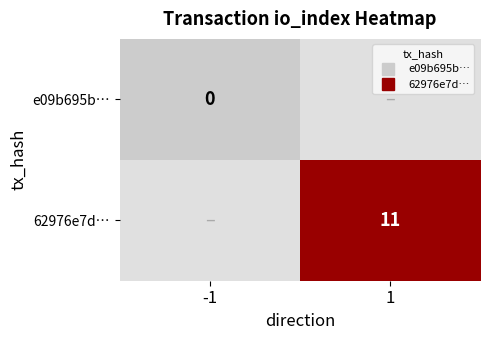

Count the number of categories in the chart.

2